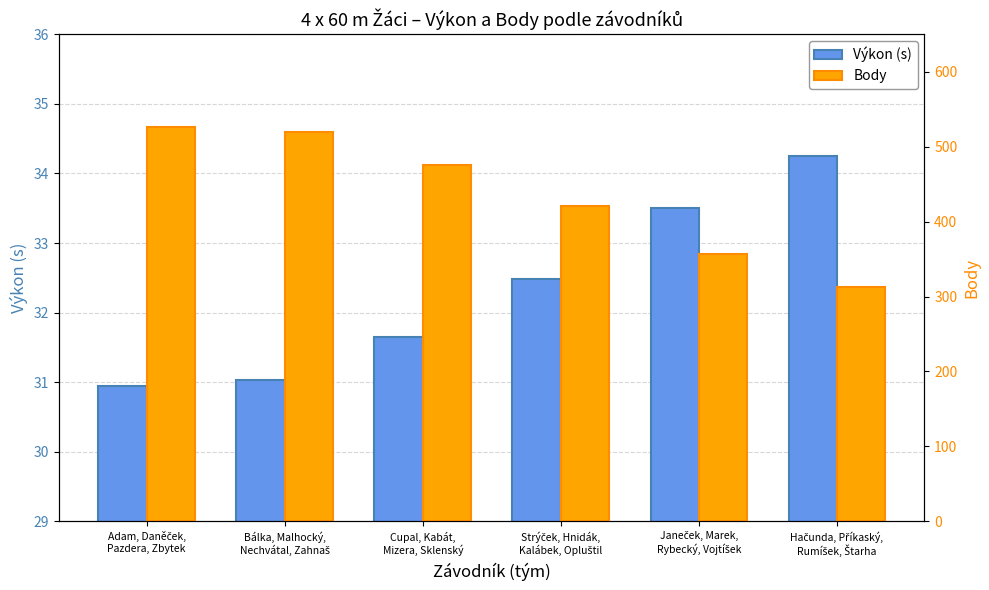

What is the difference between the maximum and second lowest values in the Body series?

169.0